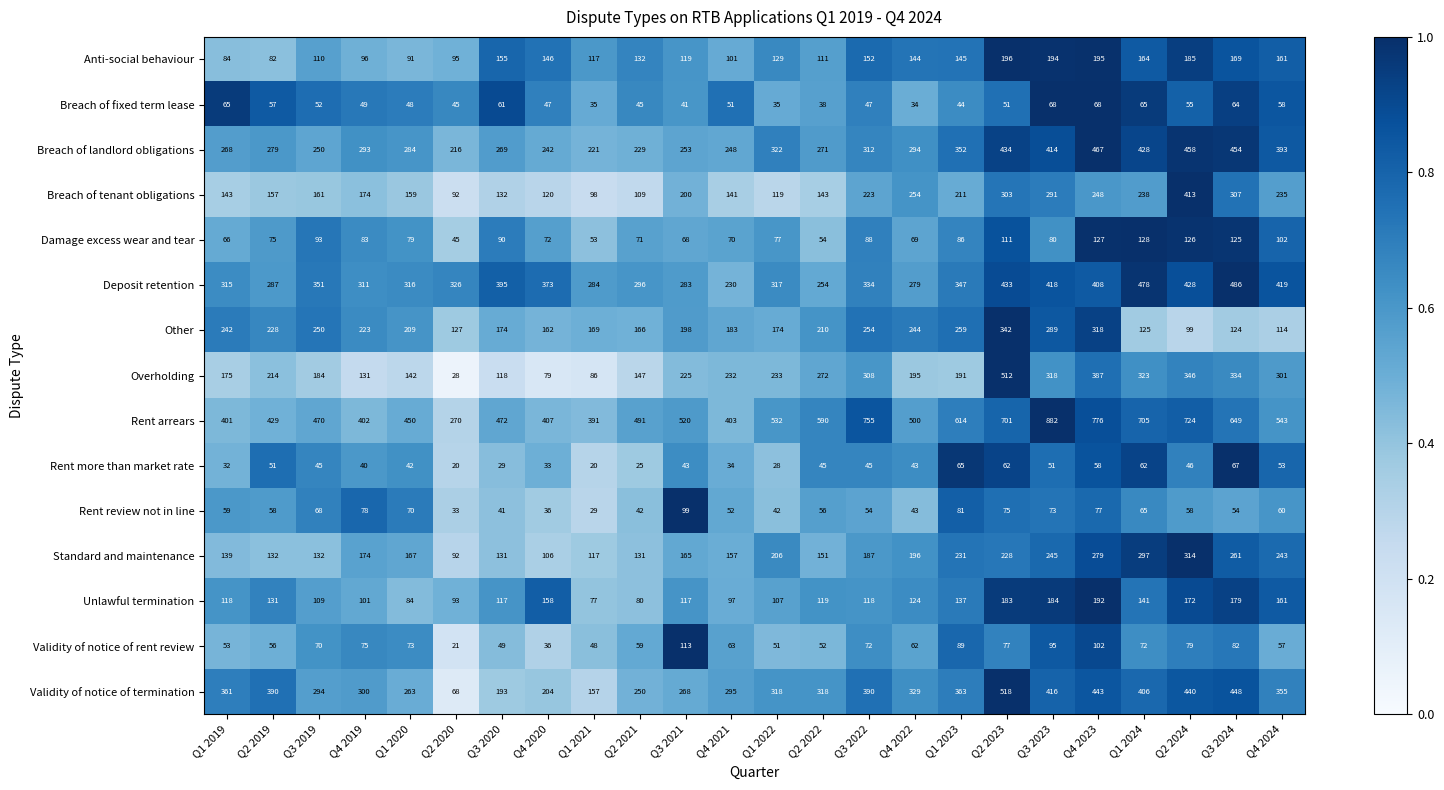

At how many categories does at least one series exceed 699?

6